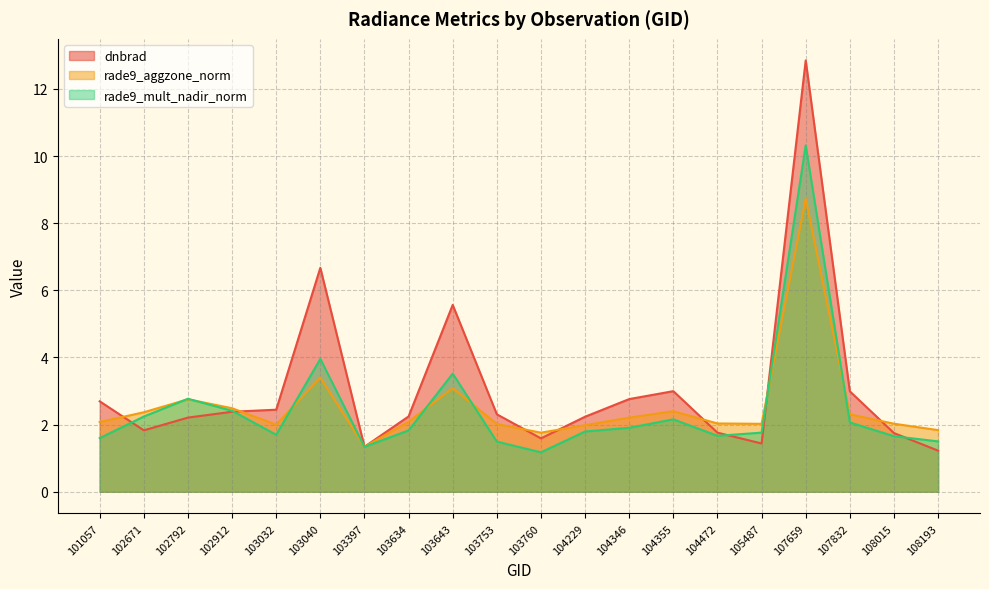

What is the value of the rade9_aggzone_norm point at the 10th from the left?

2.0